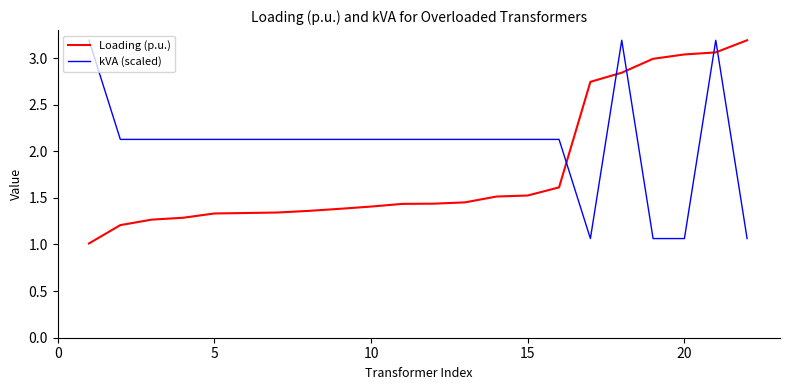

List the series in order of their overall mean, highest first.

kVA (scaled), Loading (p.u.)